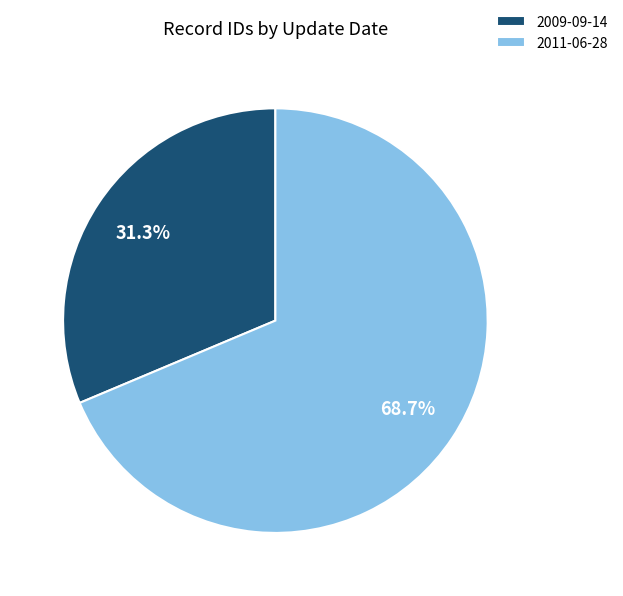

Combined, what portion of the pie is 2009-09-14 and 2011-06-28?

100.0%